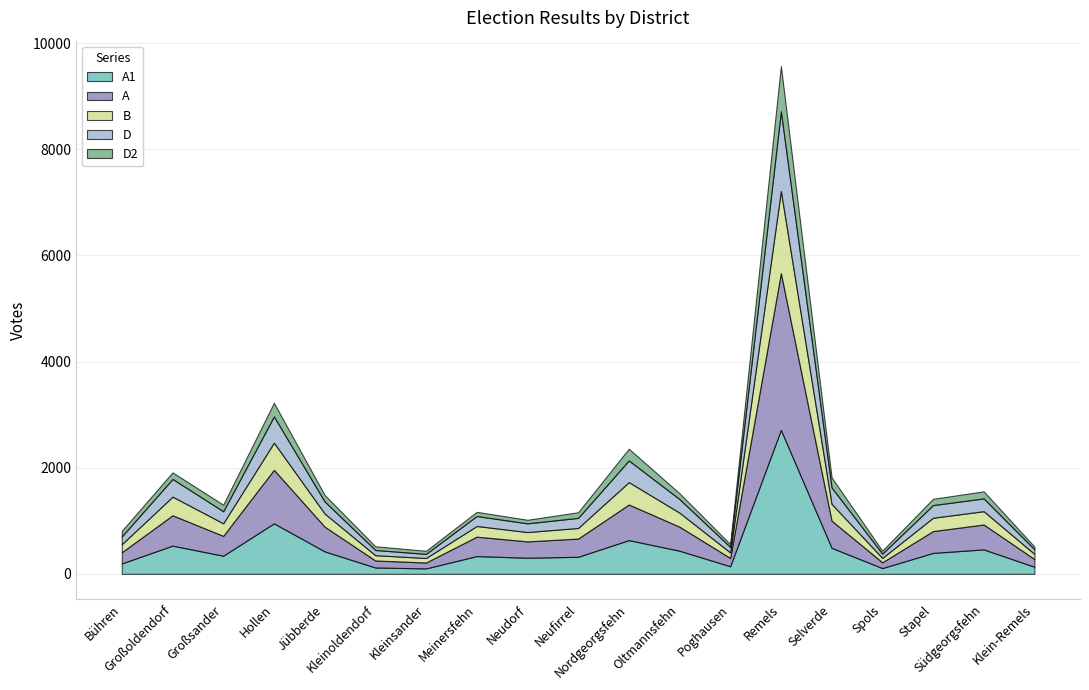

True or false: A1 has more than 1 interior local peaks.

True